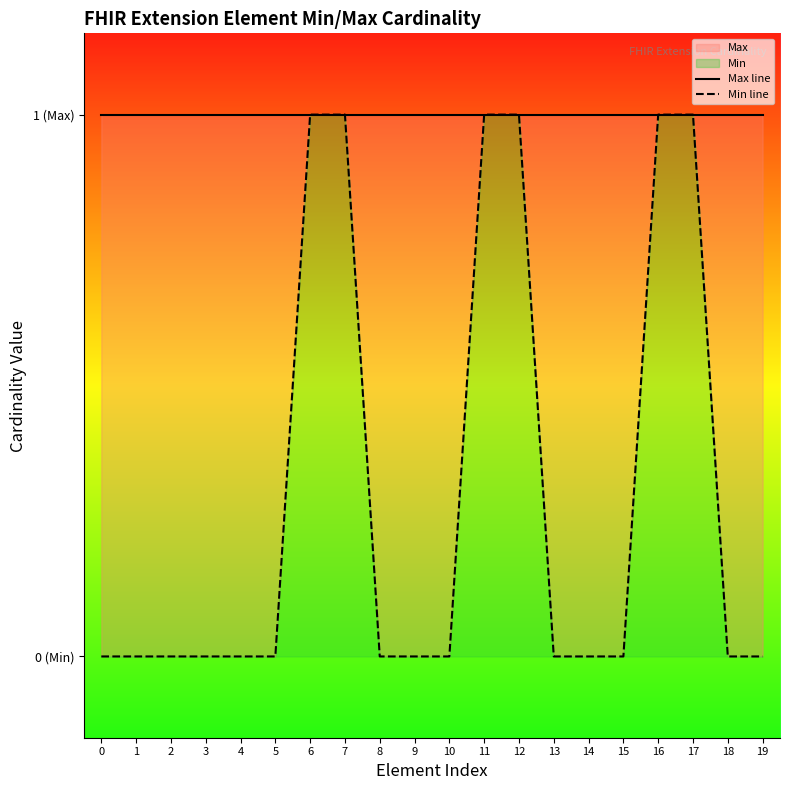

True or false: Max line and Min line cross at least once.

False